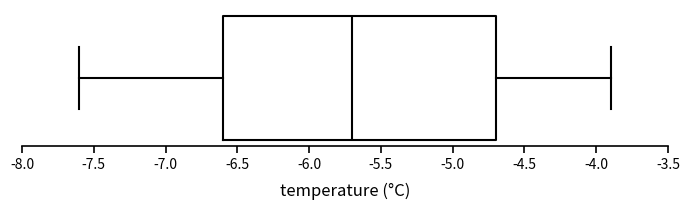

Read this box plot against the x-axis: the position of the median line, the range covered by the box, and the ends of both whiskers. The values are not printed on the chart, so give them approximately, as read against the axis.

median -5.7, box -6.6 to -4.7, whiskers -7.6 to -3.9